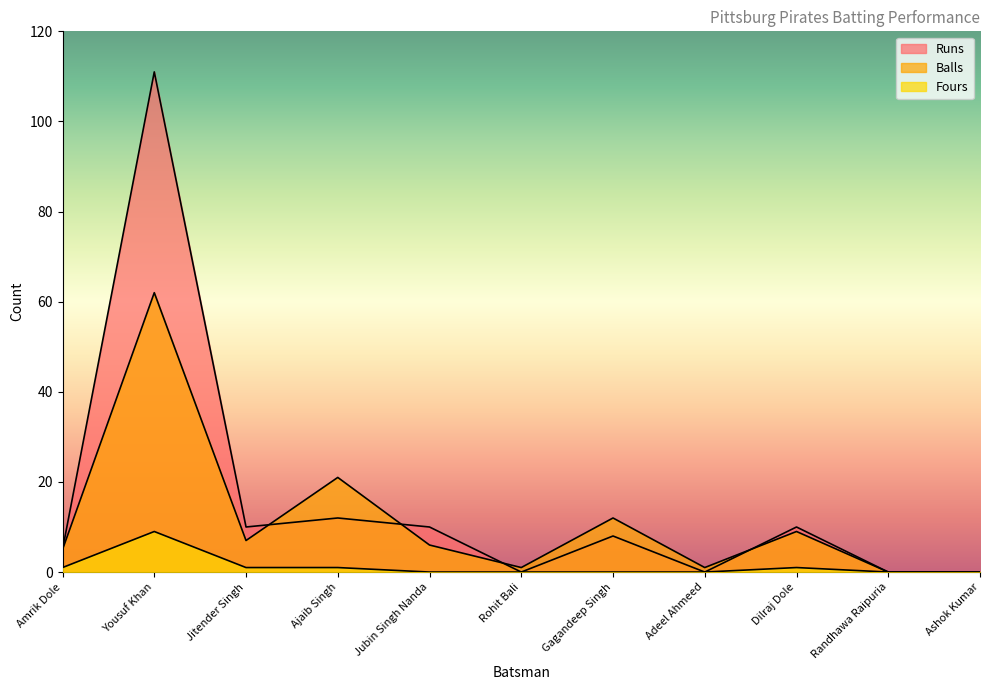

What is the label of the 7th point from the left?

Gagandeep Singh